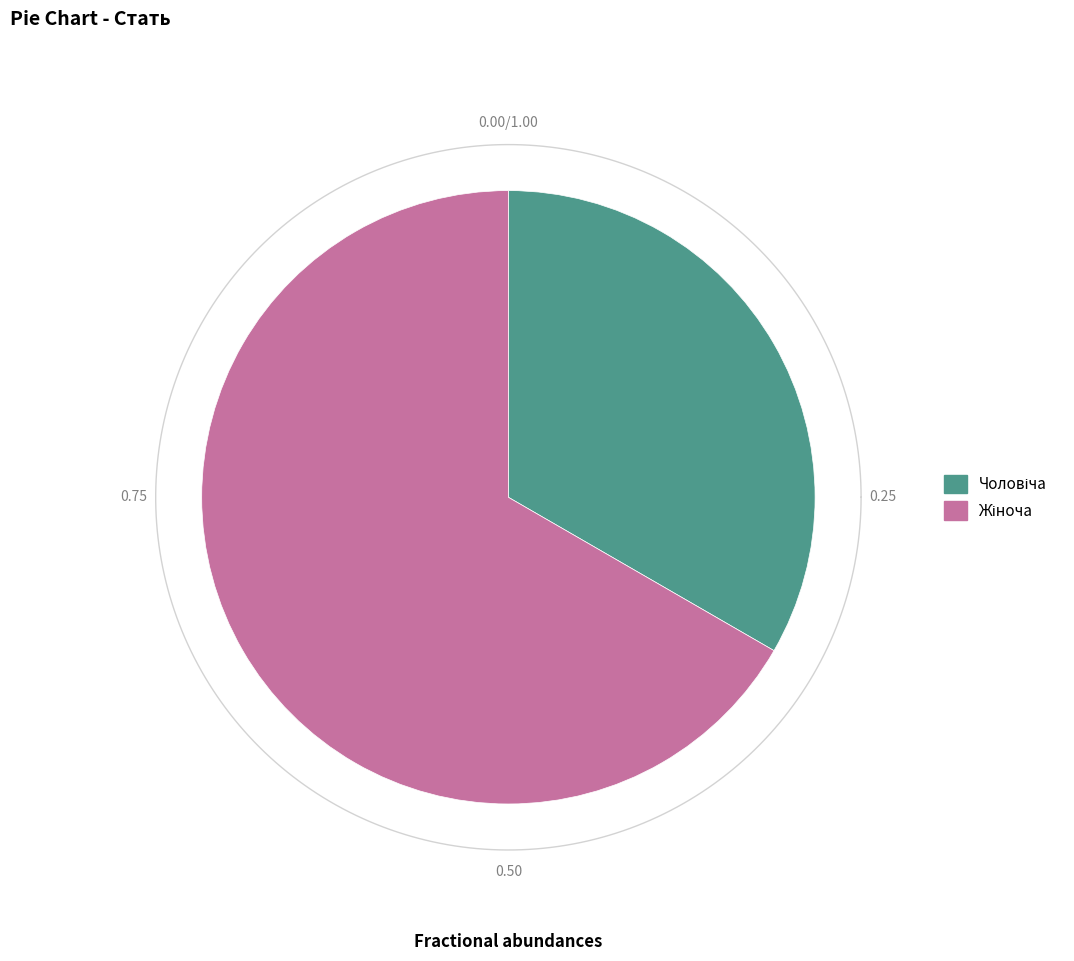

Count the number of slices in the pie.

2